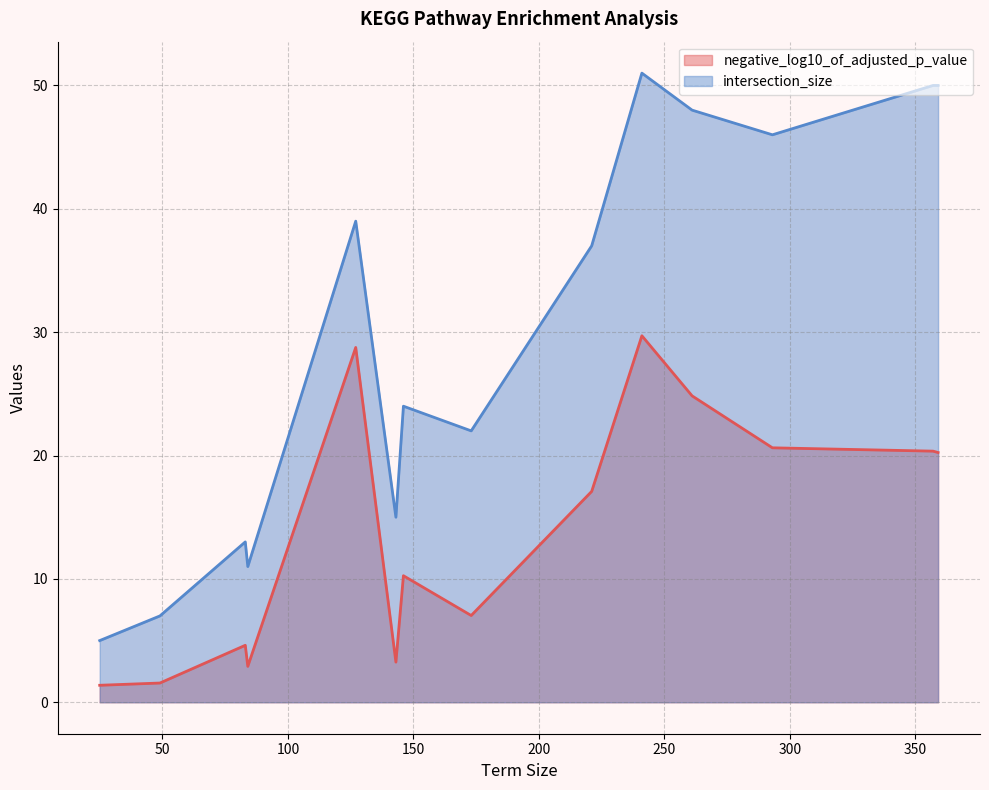

Which series has the largest total across all categories?

intersection_size